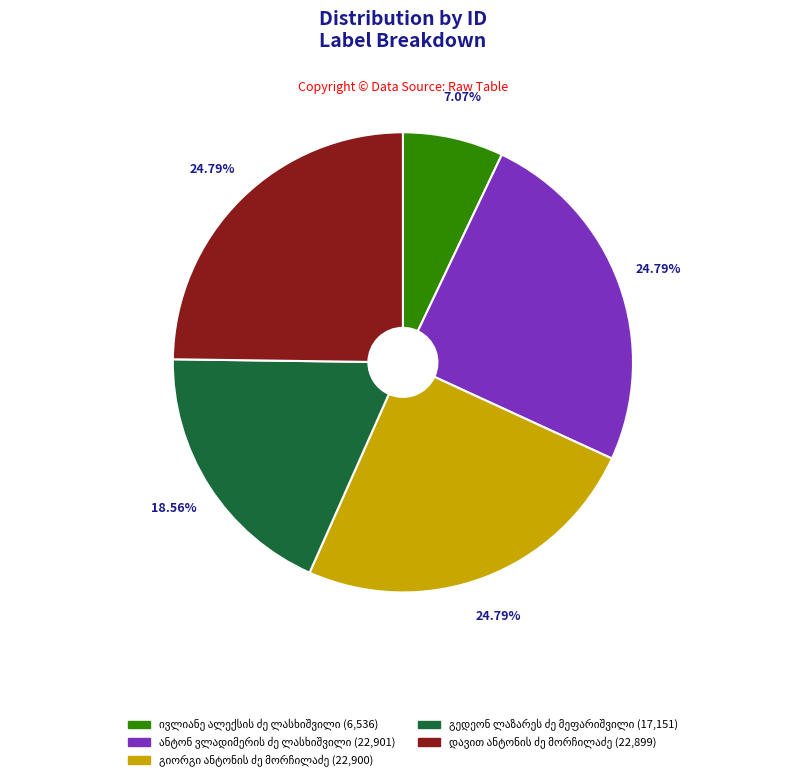

Is there any slice that represents more than half of the pie?

No